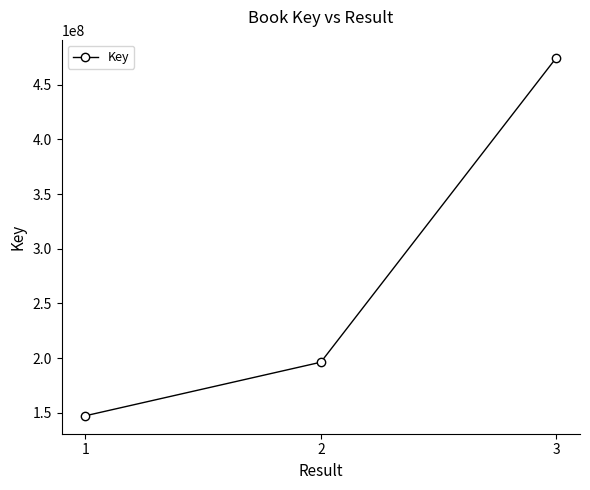

How many lines are shown in the chart?

1